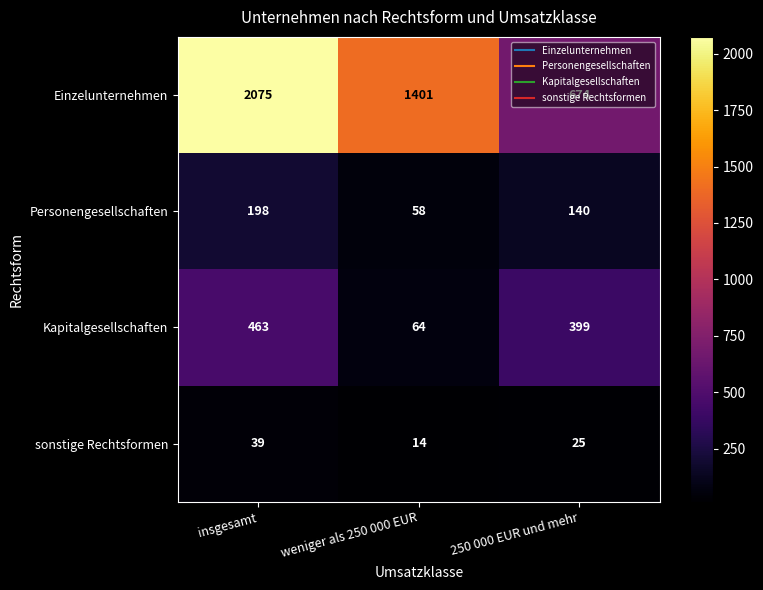

True or false: sonstige Rechtsformen has a value of 36 at 250 000 EUR und mehr.

False